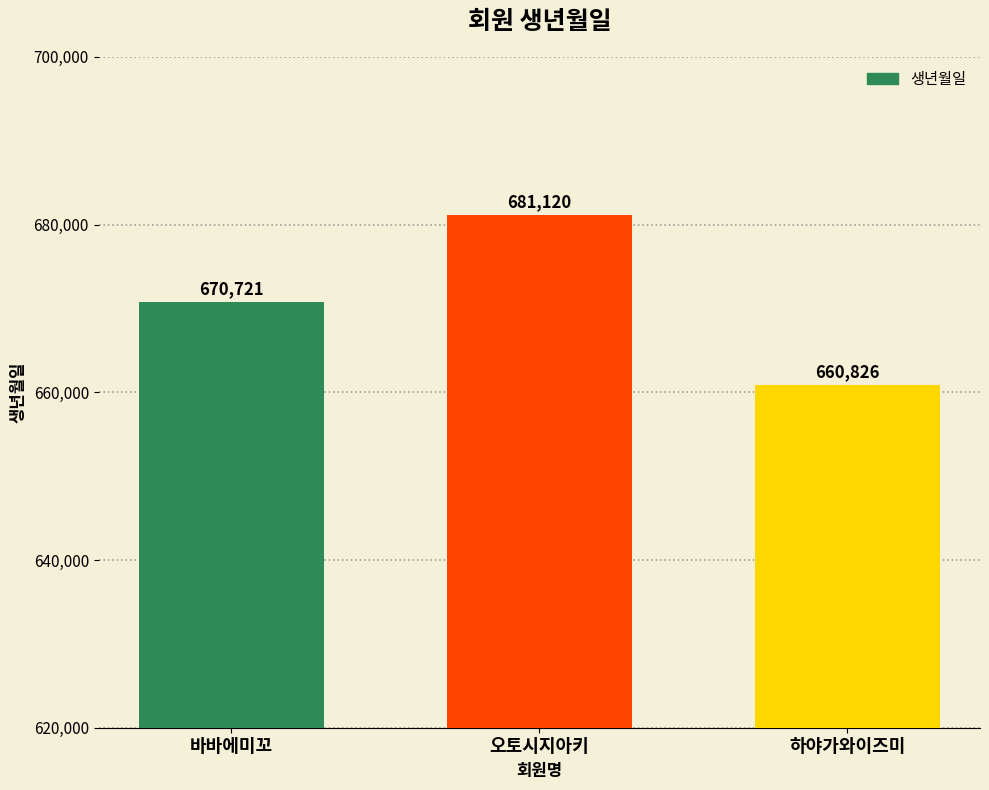

Count the values in the range 660826 to 681120.

3